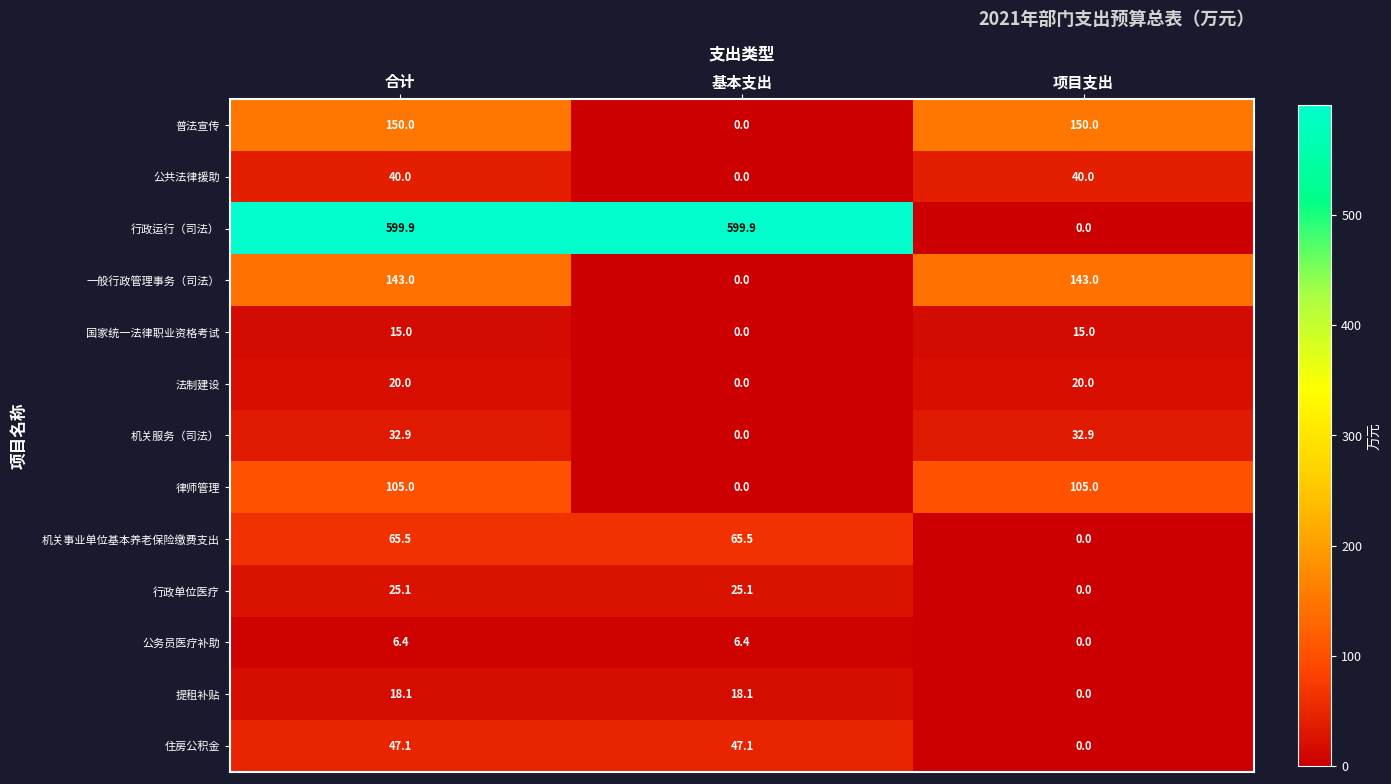

What is the sum of all 机关事业单位基本养老保险缴费支出 values?

131.0